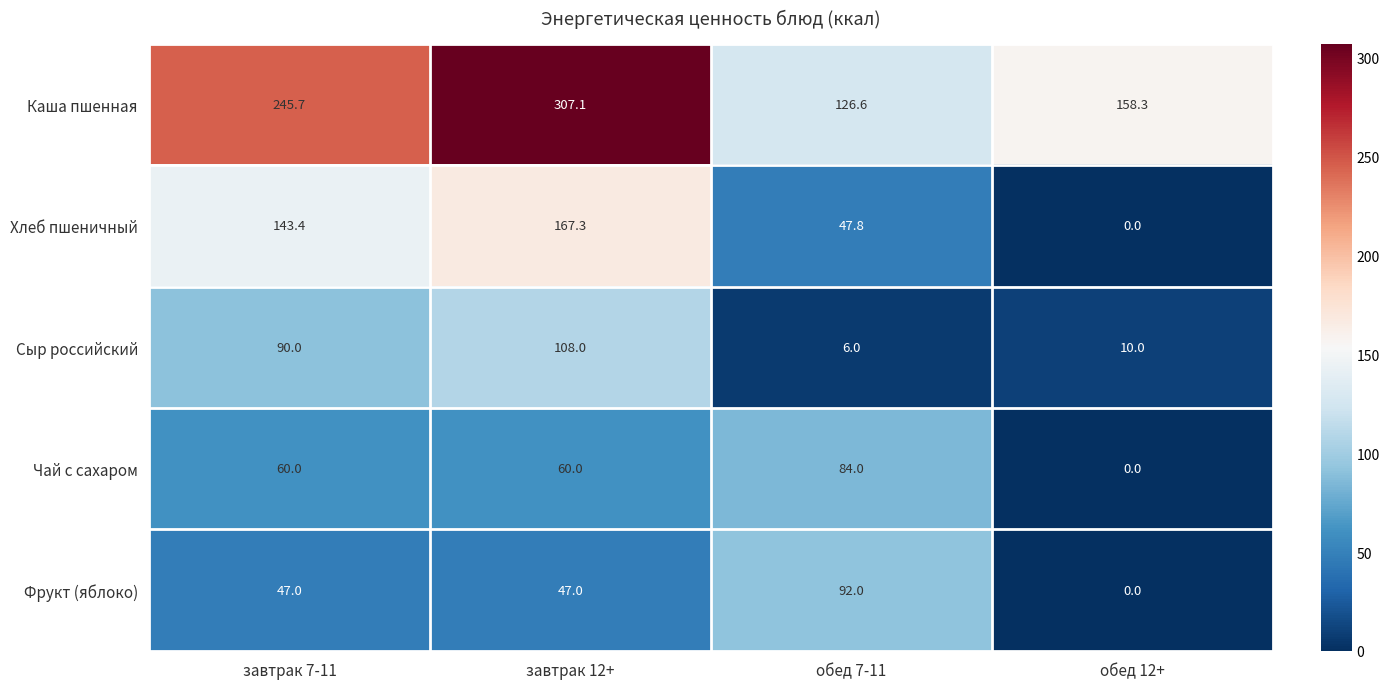

Which series has the largest total across all categories?

Каша пшенная